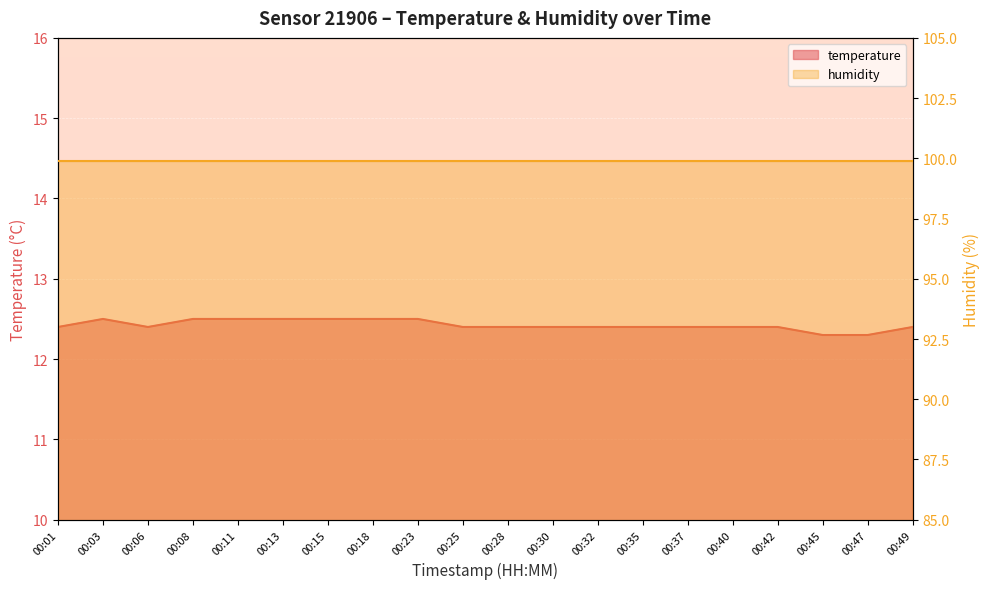

What is the difference between the maximum and minimum values?

0.2